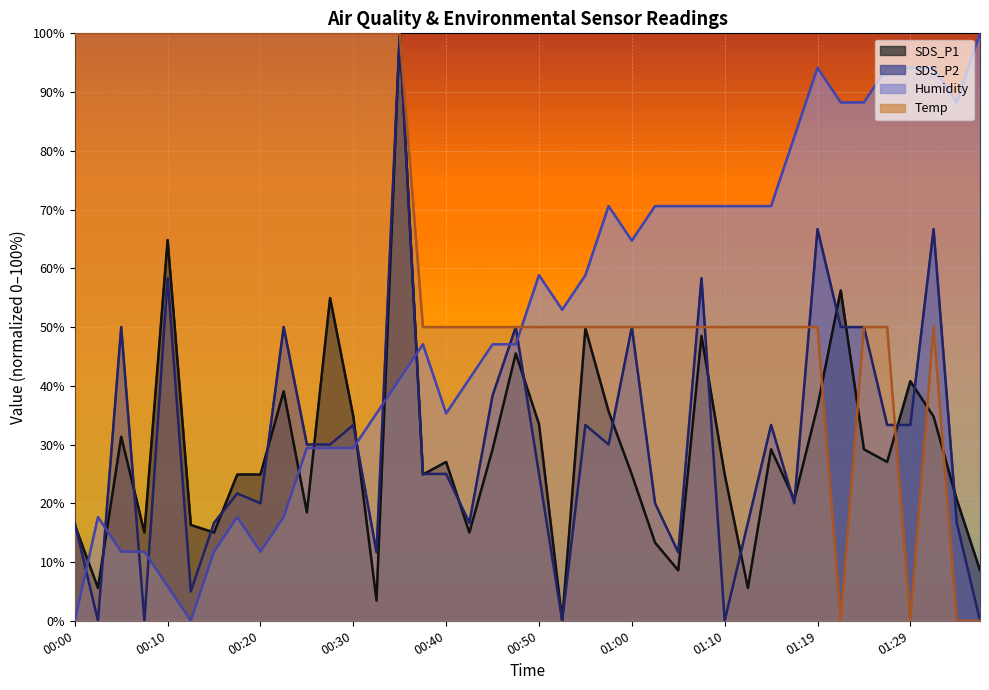

True or false: SDS_P2 has a value of 2.4 at 01:05.

False